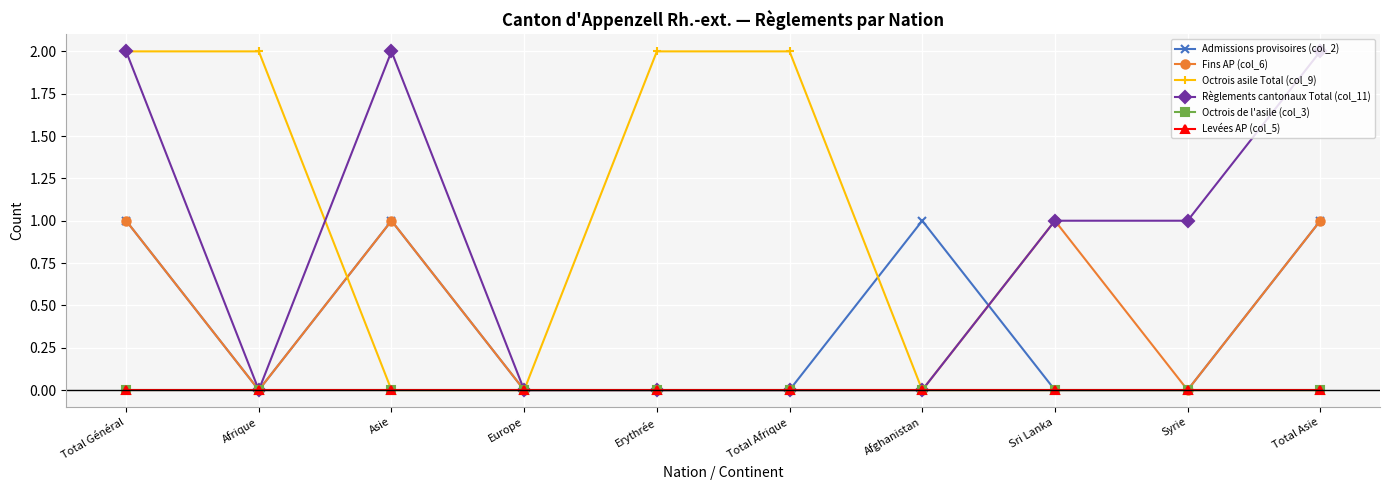

Which series changed the most between Total Afrique and Total Asie?

Octrois asile Total (col_9)